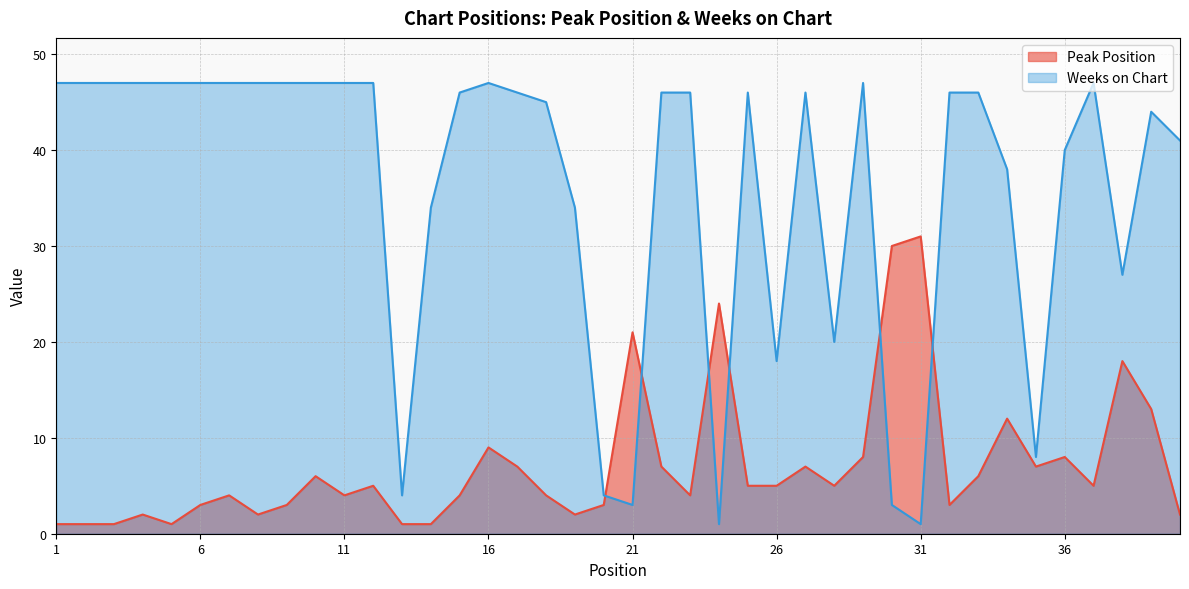

Reading right to left, extract all data points from this chart.

Peak Position: 40=2	39=13	38=18	37=5	36=8	35=7	34=12	33=6	32=3	31=31	30=30	29=8	28=5	27=7	26=5	25=5	24=24	23=4	22=7	21=21	20=3	19=2	18=4	17=7	16=9	15=4	14=1	13=1	12=5	11=4	10=6	9=3	8=2	7=4	6=3	5=1	4=2	3=1	2=1	1=1
Weeks on Chart: 40=41	39=44	38=27	37=47	36=40	35=8	34=38	33=46	32=46	31=1	30=3	29=47	28=20	27=46	26=18	25=46	24=1	23=46	22=46	21=3	20=4	19=34	18=45	17=46	16=47	15=46	14=34	13=4	12=47	11=47	10=47	9=47	8=47	7=47	6=47	5=47	4=47	3=47	2=47	1=47